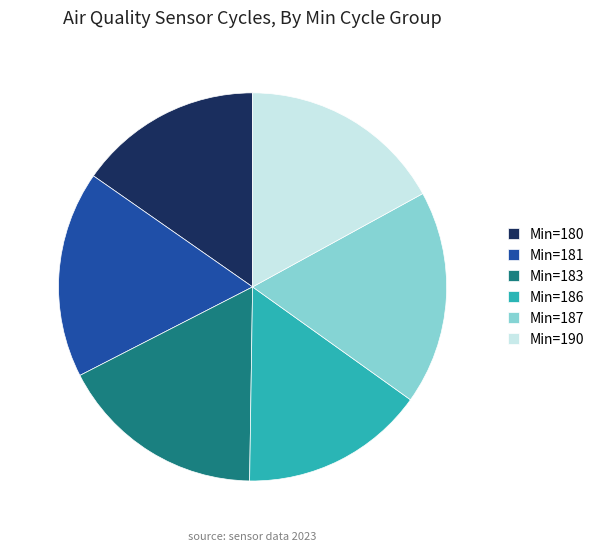

Between Min=187 and Min=181, which is larger?

Min=187